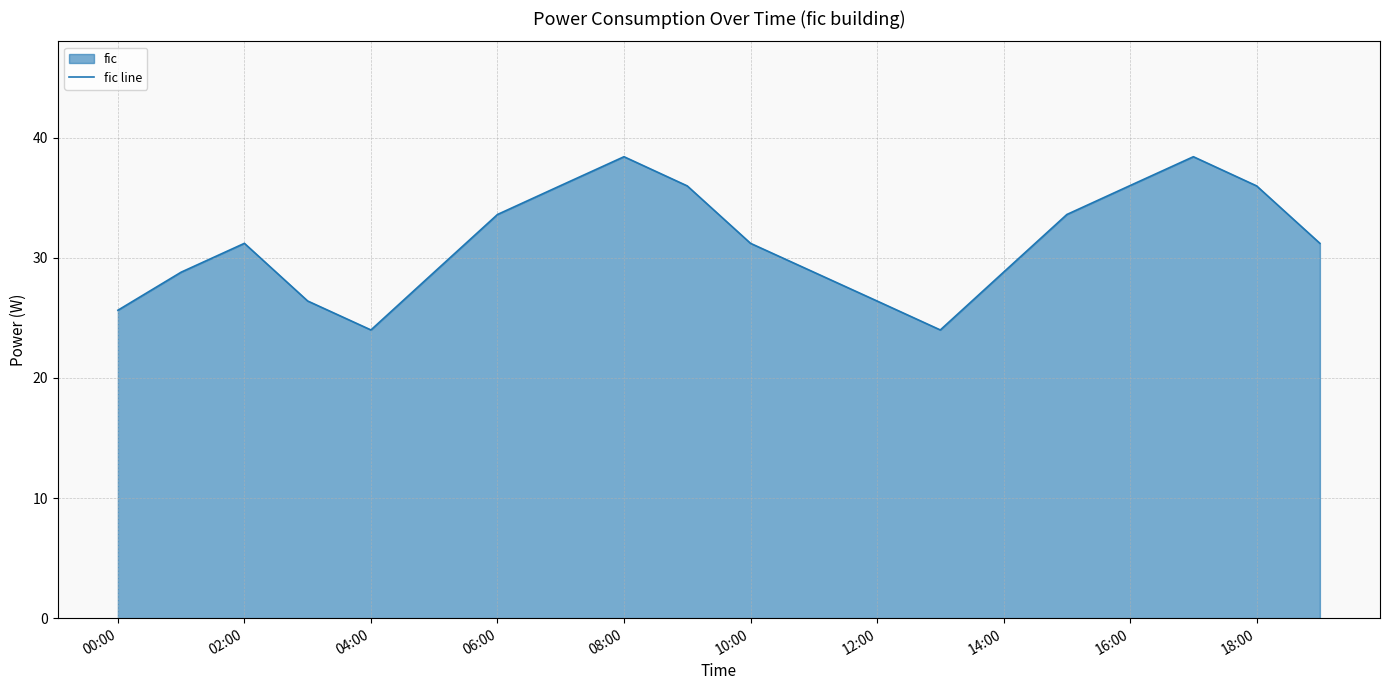

What is the sum of the values at 10:00 and 08:00?

69.6